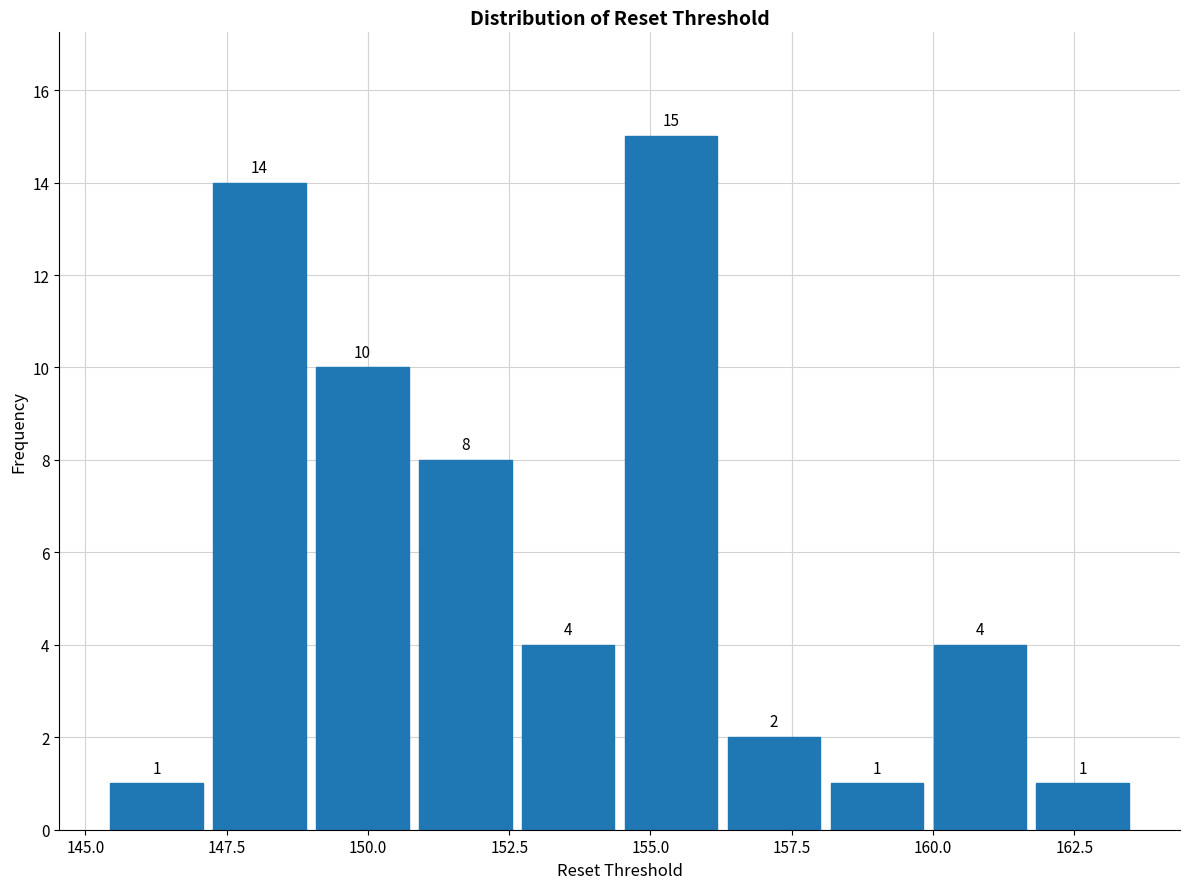

Read against the x-axis, roughly where is the centre of the tallest bar?

155.5